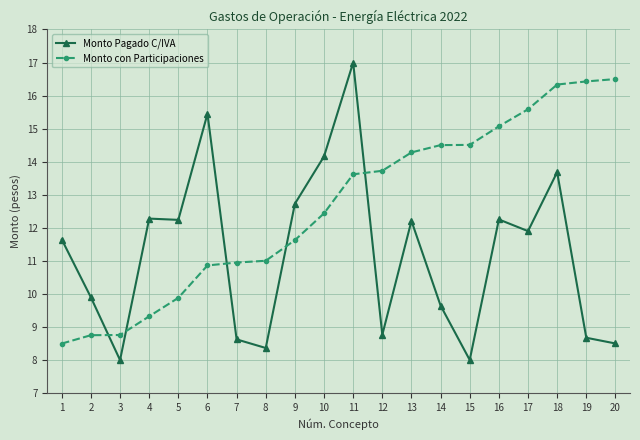

Count the number of categories in the chart.

20